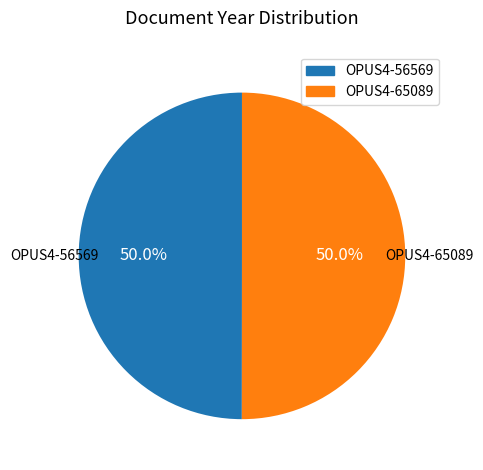

The OPUS4-56569 slice represents 50% of the pie. True or false?

True